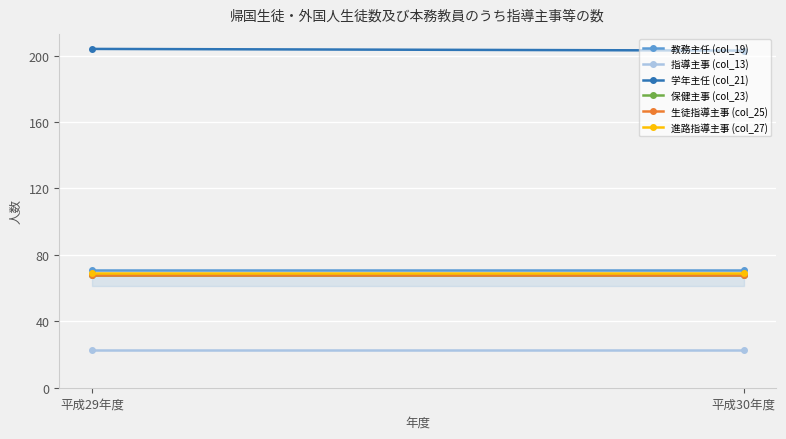

What is the difference between the highest and lowest values at 平成30年度?

180